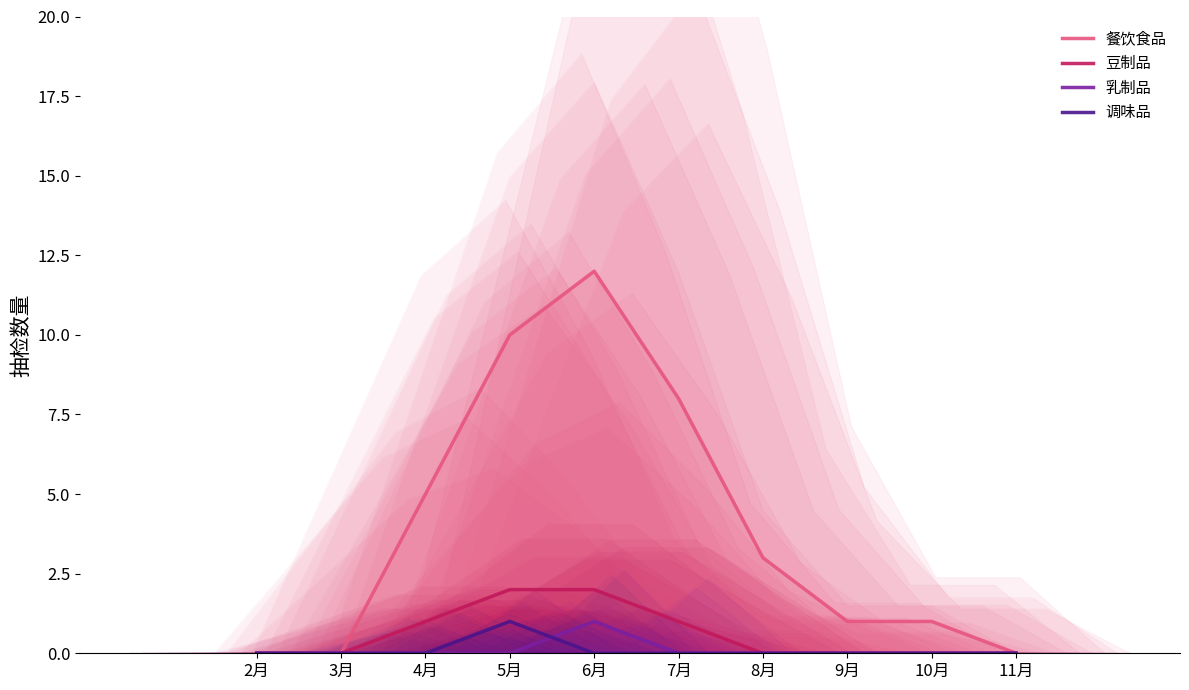

Which category has the highest value in the 豆制品 series?

5月